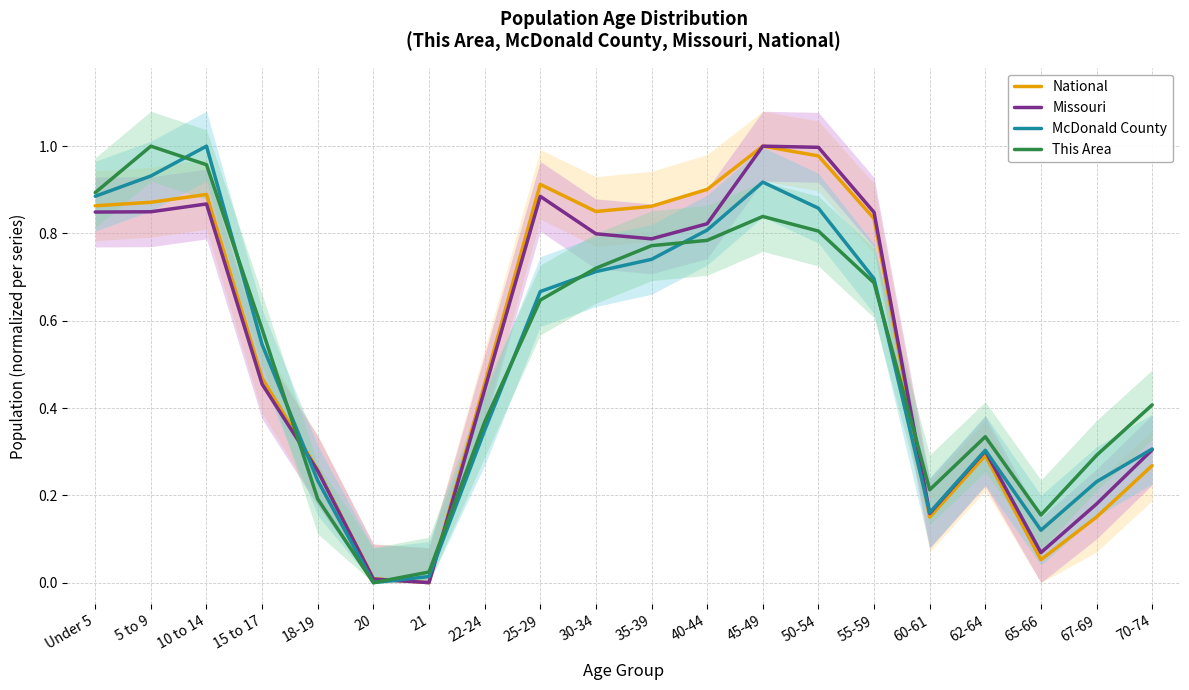

Reading left to right, transcribe all the data shown in this chart.

National: Under 5=0.9	5 to 9=0.9	10 to 14=0.9	15 to 17=0.5	18-19=0.3	20=0.0	21=0.0	22-24=0.5	25-29=0.9	30-34=0.9	35-39=0.9	40-44=0.9	45-49=1.0	50-54=1.0	55-59=0.8	60-61=0.2	62-64=0.3	65-66=0.1	67-69=0.2	70-74=0.3
Missouri: Under 5=0.8	5 to 9=0.8	10 to 14=0.9	15 to 17=0.5	18-19=0.3	20=0.0	21=0.0	22-24=0.4	25-29=0.9	30-34=0.8	35-39=0.8	40-44=0.8	45-49=1.0	50-54=1.0	55-59=0.8	60-61=0.2	62-64=0.3	65-66=0.1	67-69=0.2	70-74=0.3
McDonald County: Under 5=0.9	5 to 9=0.9	10 to 14=1.0	15 to 17=0.5	18-19=0.2	20=0.0	21=0.0	22-24=0.3	25-29=0.7	30-34=0.7	35-39=0.7	40-44=0.8	45-49=0.9	50-54=0.9	55-59=0.7	60-61=0.2	62-64=0.3	65-66=0.1	67-69=0.2	70-74=0.3
This Area: Under 5=0.9	5 to 9=1.0	10 to 14=1.0	15 to 17=0.6	18-19=0.2	20=0.0	21=0.0	22-24=0.4	25-29=0.6	30-34=0.7	35-39=0.8	40-44=0.8	45-49=0.8	50-54=0.8	55-59=0.7	60-61=0.2	62-64=0.3	65-66=0.2	67-69=0.3	70-74=0.4